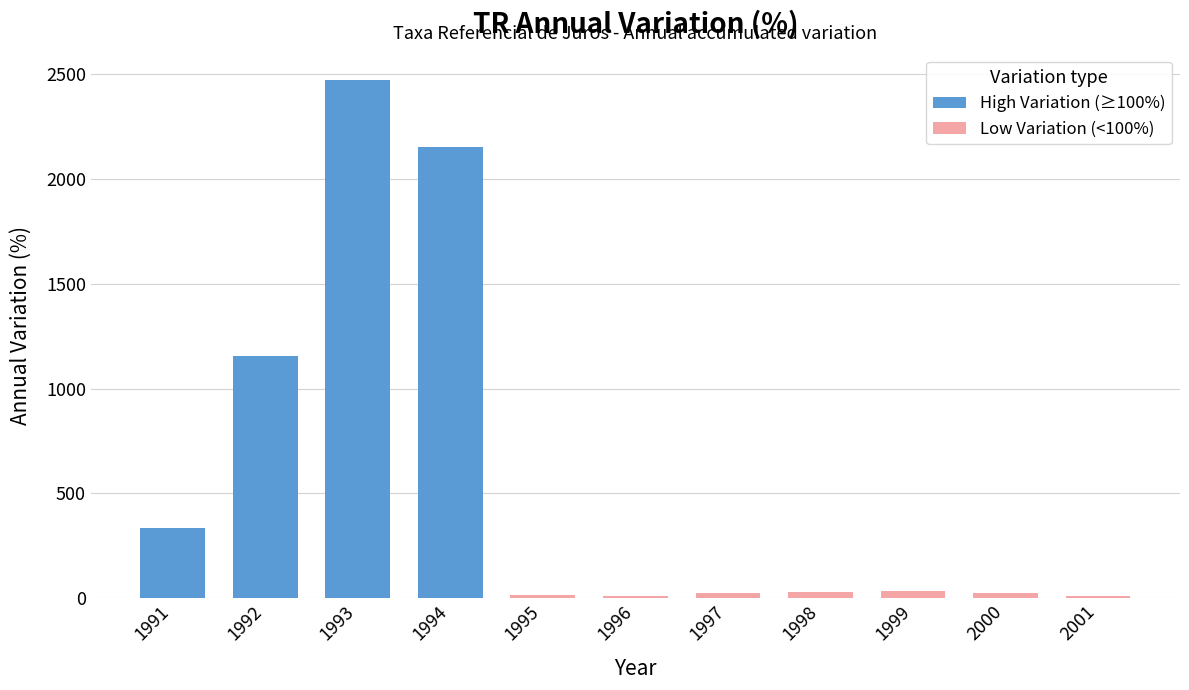

Reading left to right, transcribe all the data shown in this chart.

335.5	1156.2	2474.7	2154.0	14.8	9.3	24.8	28.6	33.2	25.4	9.2